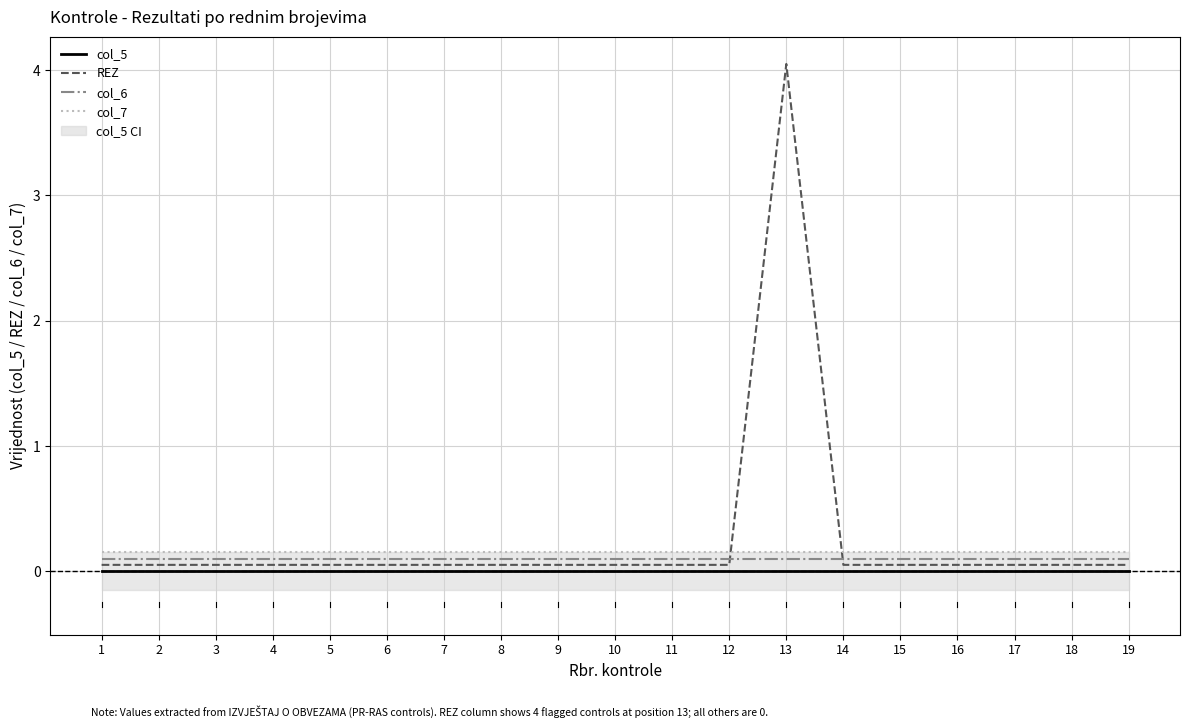

Reading left to right, list all the values displayed in this chart.

col_5: 0.0	0.0	0.0	0.0	0.0	0.0	0.0	0.0	0.0	0.0	0.0	0.0	0.0	0.0	0.0	0.0	0.0	0.0	0.0
REZ: 0.1	0.1	0.1	0.1	0.1	0.1	0.1	0.1	0.1	0.1	0.1	0.1	4.0	0.1	0.1	0.1	0.1	0.1	0.1
col_6: 0.1	0.1	0.1	0.1	0.1	0.1	0.1	0.1	0.1	0.1	0.1	0.1	0.1	0.1	0.1	0.1	0.1	0.1	0.1
col_7: 0.2	0.2	0.2	0.2	0.2	0.2	0.2	0.2	0.2	0.2	0.2	0.2	0.2	0.2	0.2	0.2	0.2	0.2	0.2